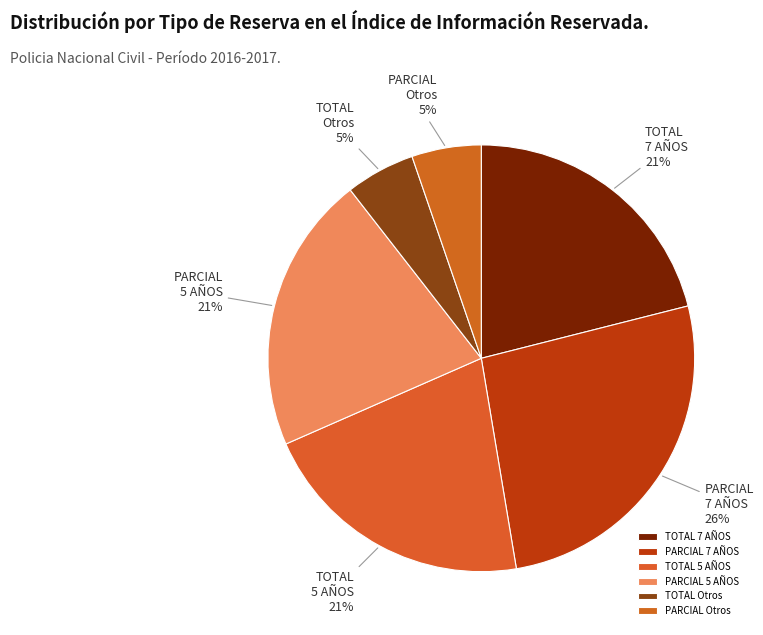

Which slice is the largest?

PARCIAL 7 AÑOS